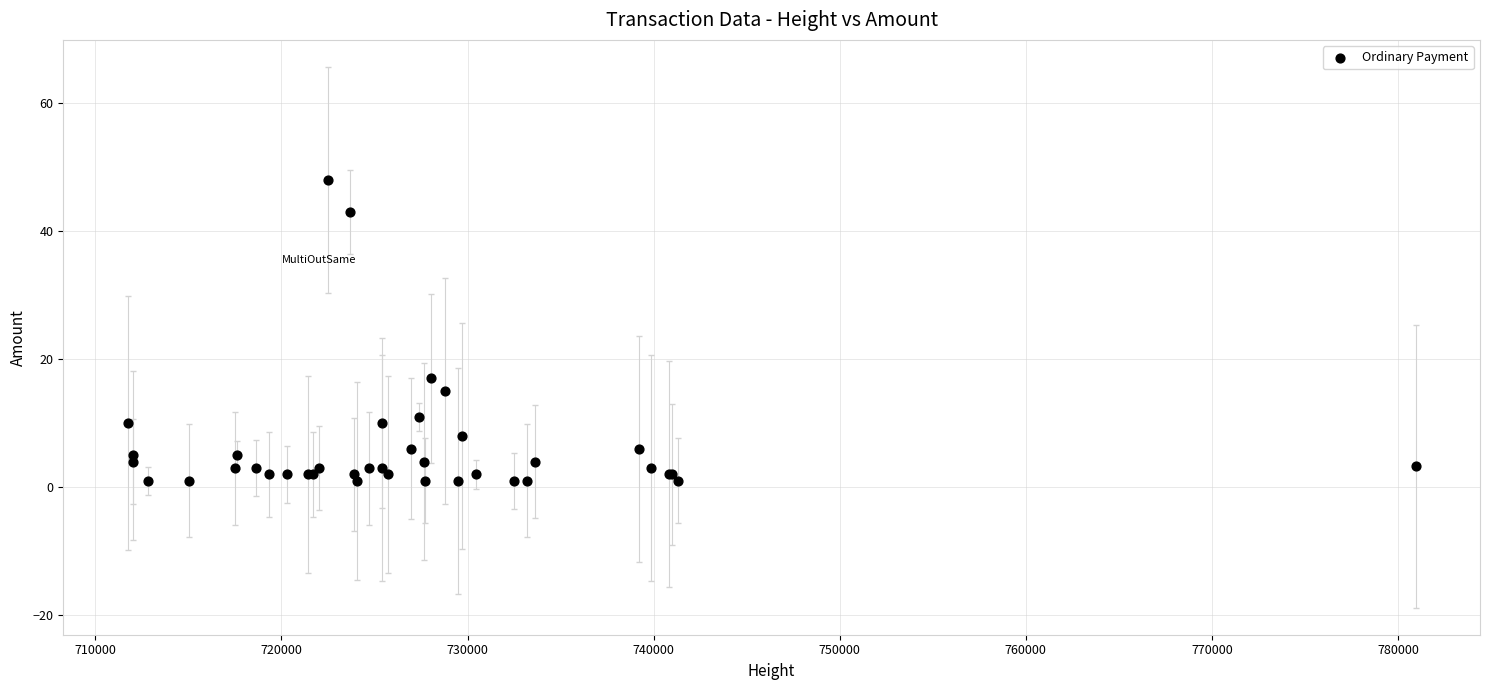

What Y value in the scatter plot is closest to 24?

17.0